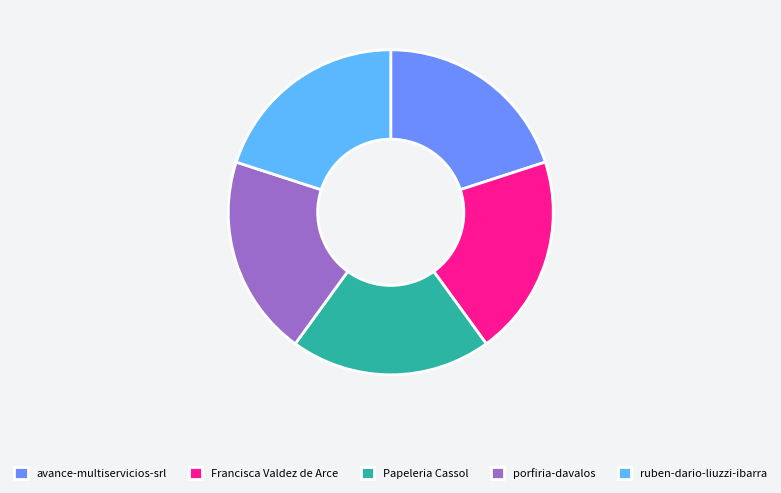

How many slices are in this pie chart?

5